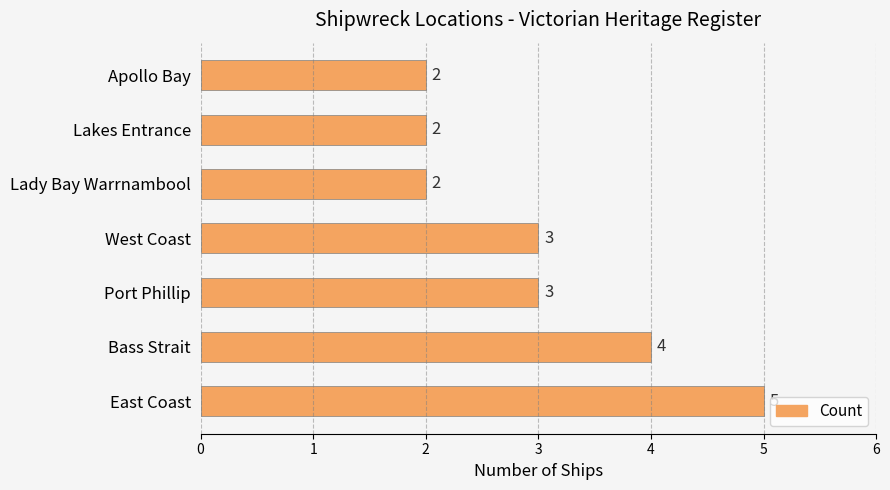

Does the chart contain stacked bars?

No